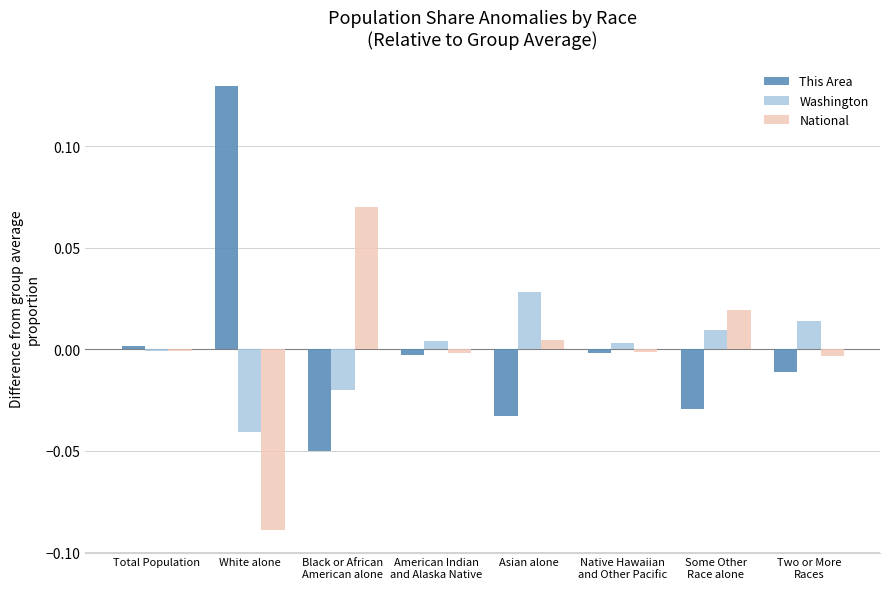

Between Black or African
American alone and Two or More
Races, which series saw the biggest shift?

National